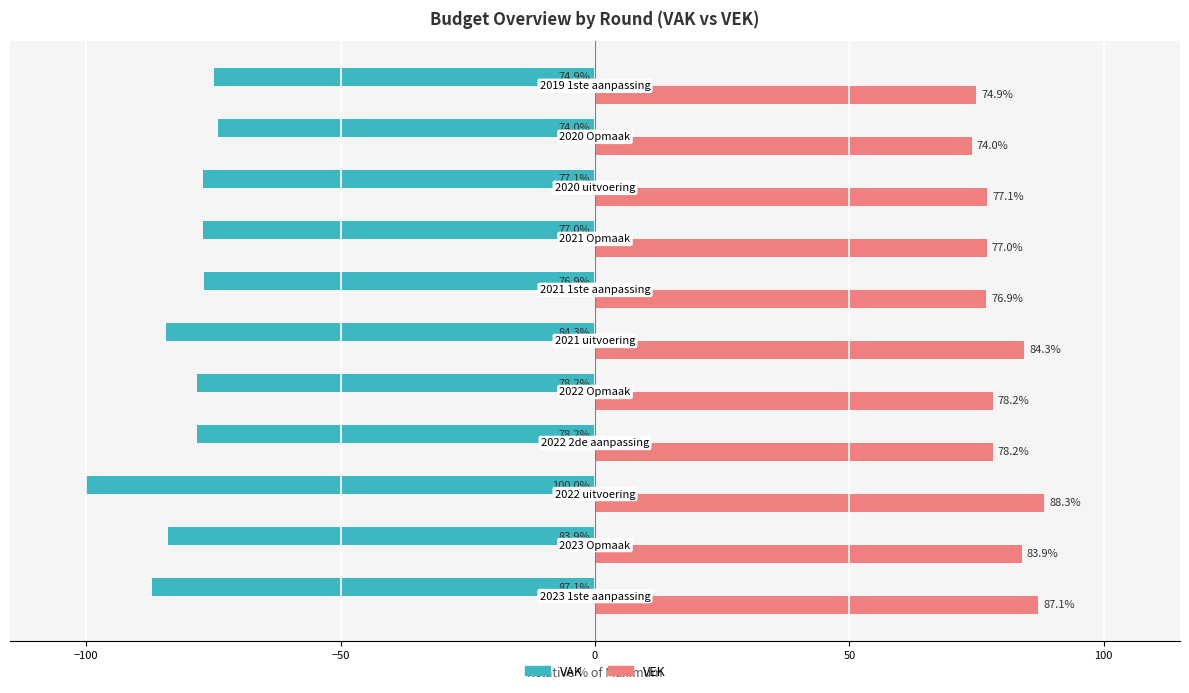

Rank the series by their maximum value, from highest to lowest.

VEK, VAK